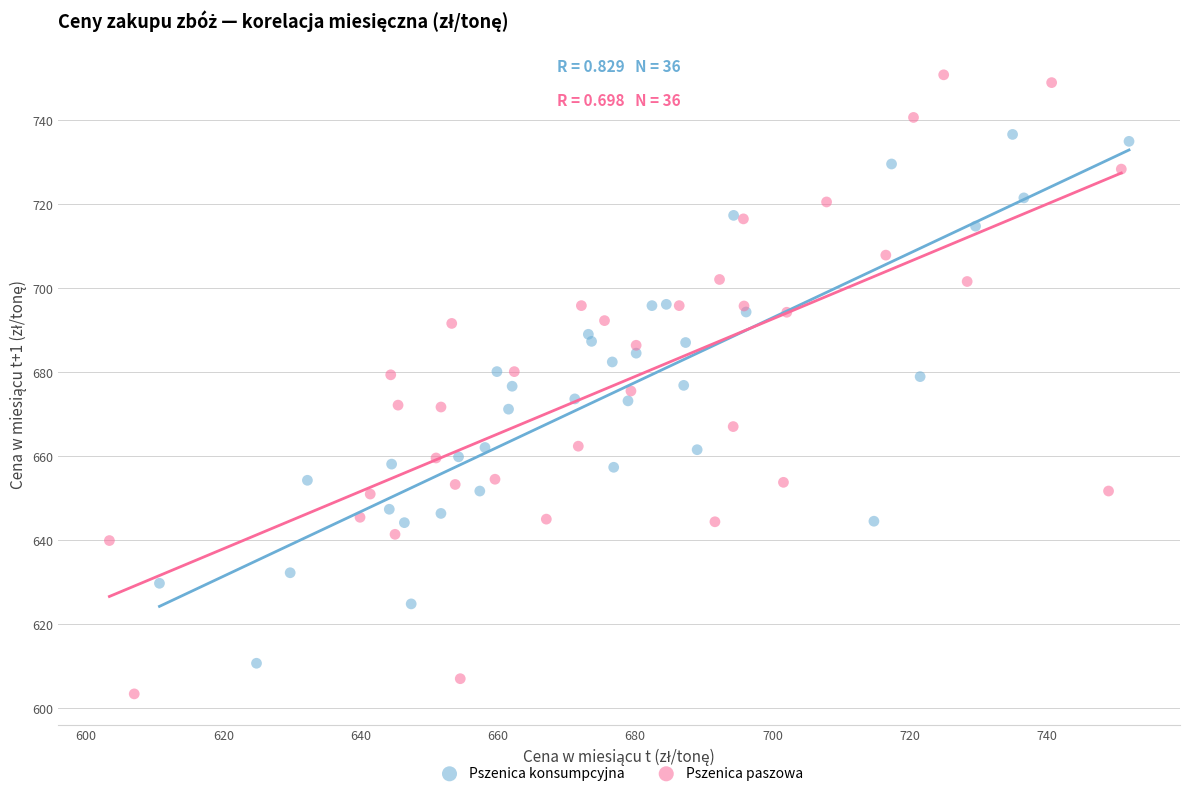

Which series has the widest spread of Y values?

Pszenica paszowa